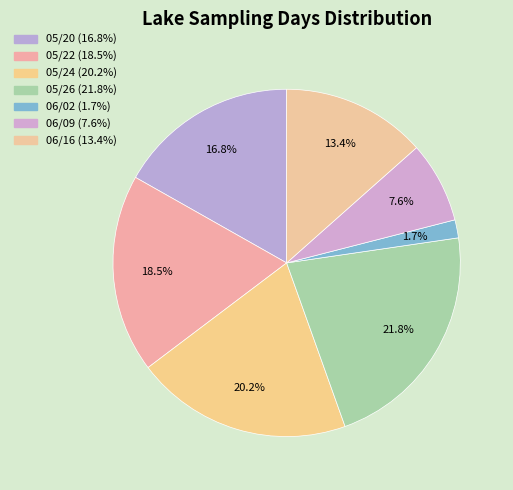

How many slices are in this pie chart?

7